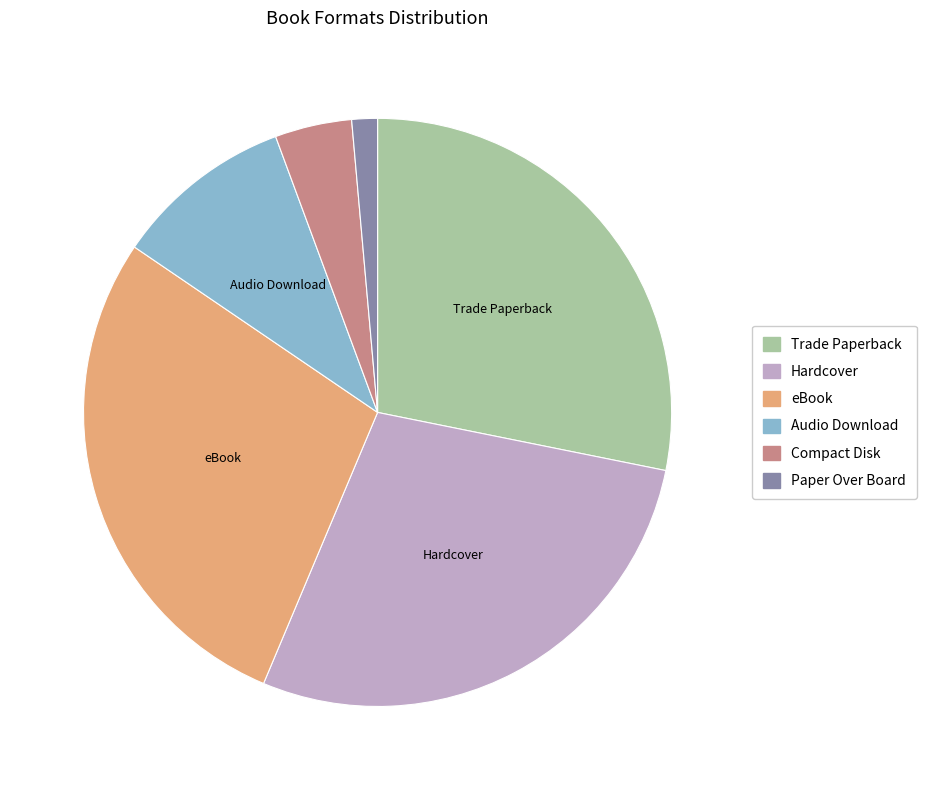

Between Compact Disk and Trade Paperback, which is larger?

Trade Paperback